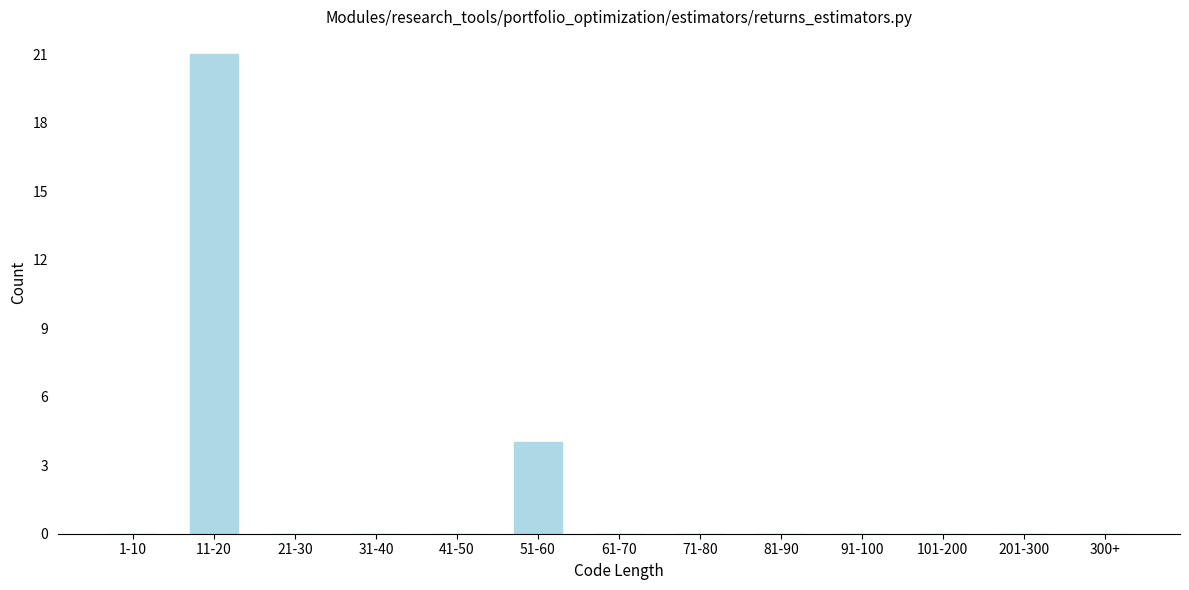

Reading right to left, extract all data points from this chart.

300+=0	201-300=0	101-200=0	91-100=0	81-90=0	71-80=0	61-70=0	51-60=4	41-50=0	31-40=0	21-30=0	11-20=21	1-10=0